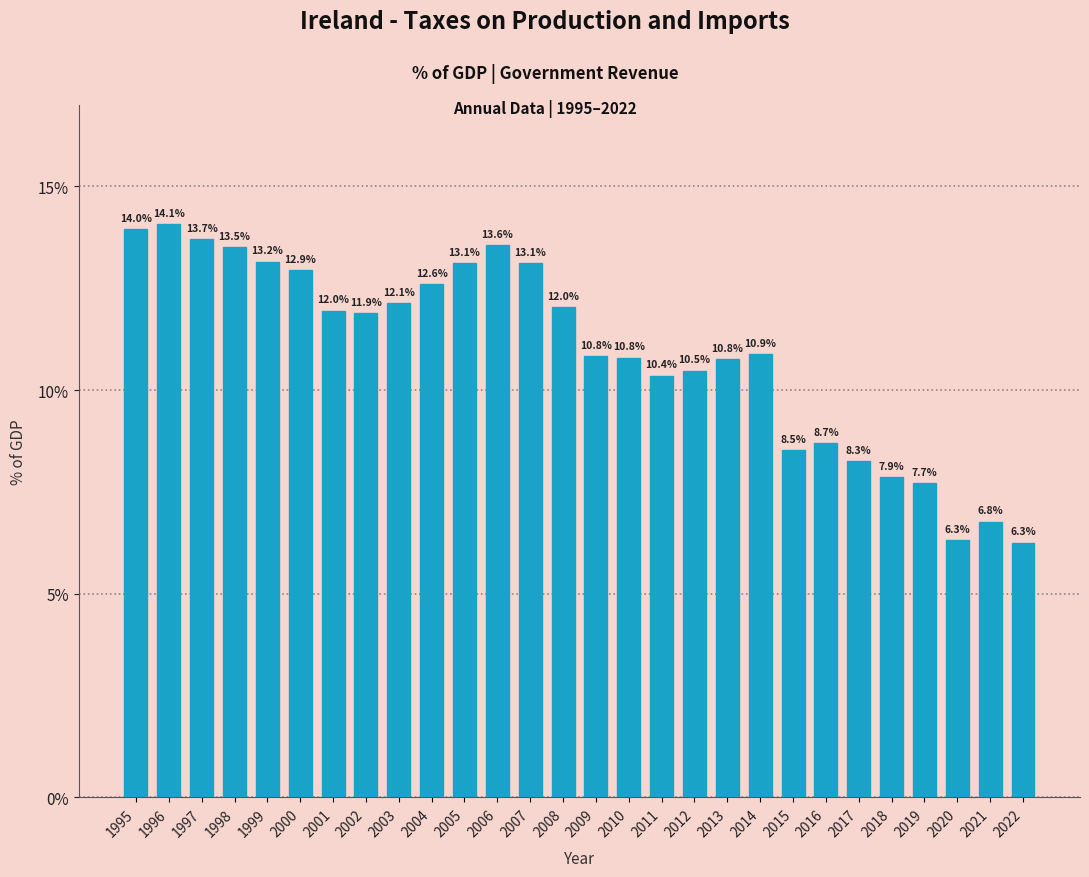

Reading right to left, what are all the values shown in this chart?

2022=6.3	2021=6.8	2020=6.3	2019=7.7	2018=7.9	2017=8.3	2016=8.7	2015=8.5	2014=10.9	2013=10.8	2012=10.5	2011=10.4	2010=10.8	2009=10.8	2008=12.0	2007=13.1	2006=13.6	2005=13.1	2004=12.6	2003=12.1	2002=11.9	2001=12.0	2000=12.9	1999=13.2	1998=13.5	1997=13.7	1996=14.1	1995=14.0